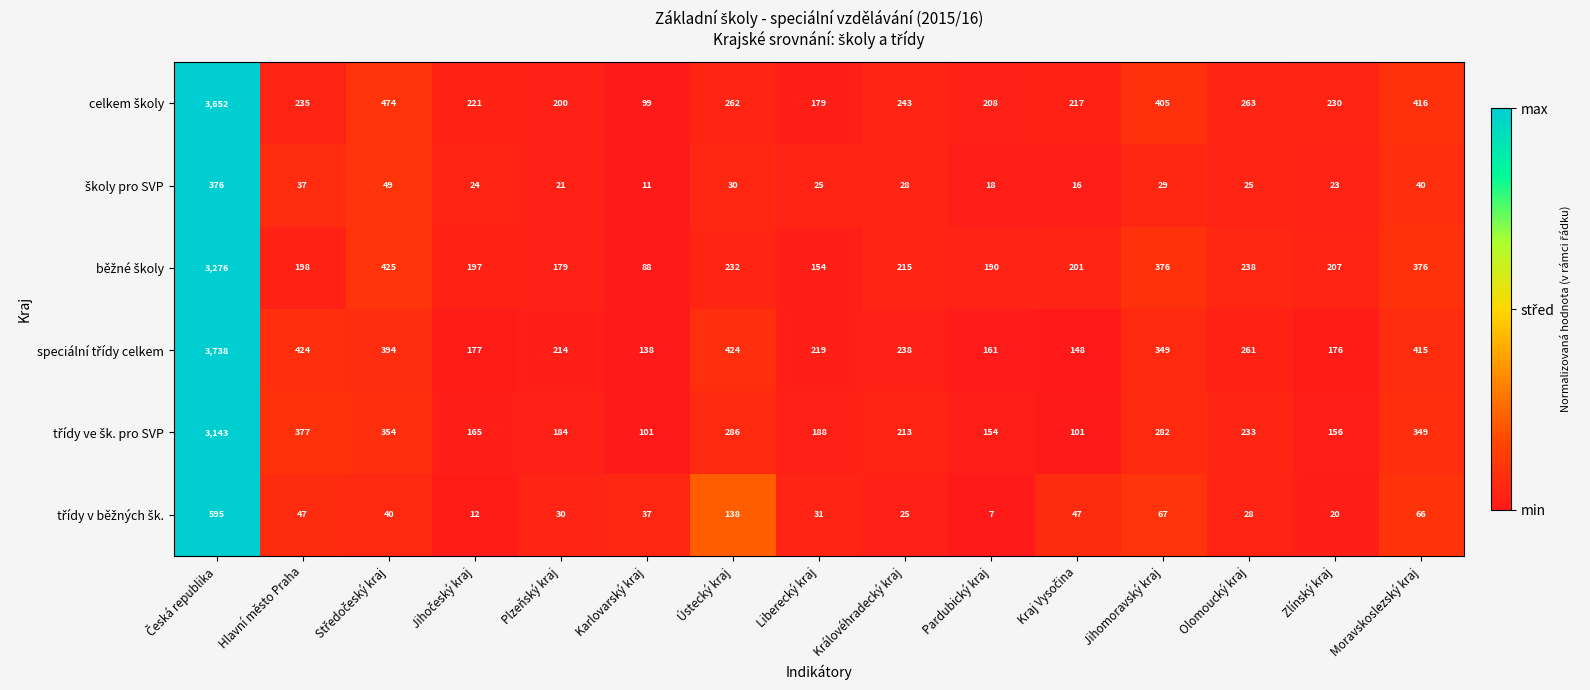

What is the total value across all series at Hlavní město Praha?

1318